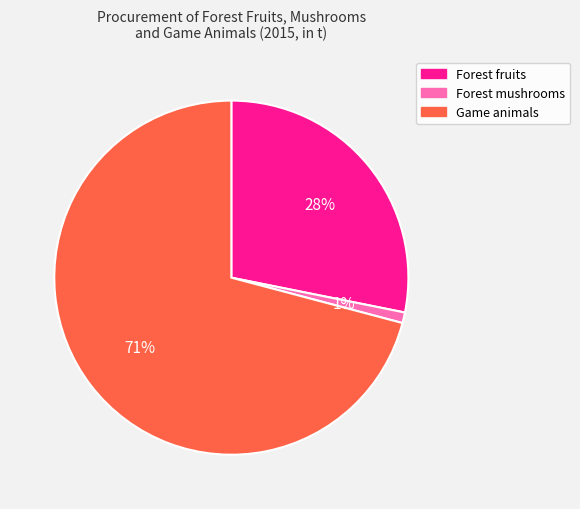

To the nearest percent, what percentage of the pie is Forest fruits?

28%